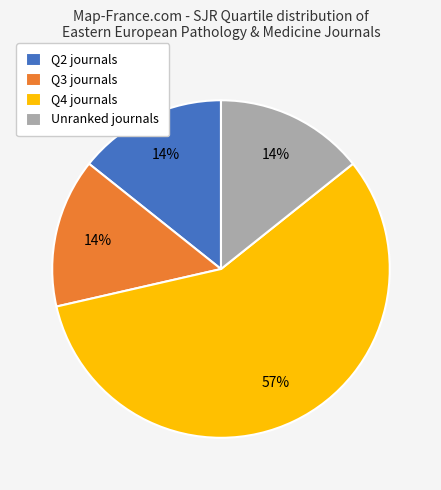

Is it true that Q2 journals is 1% of the pie?

False